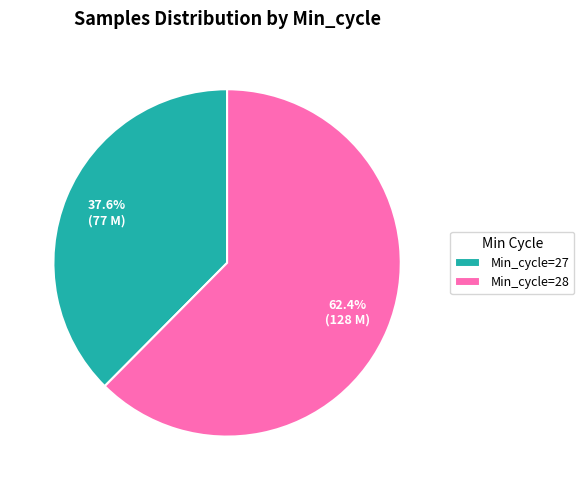

Is there a majority slice in this chart?

Yes